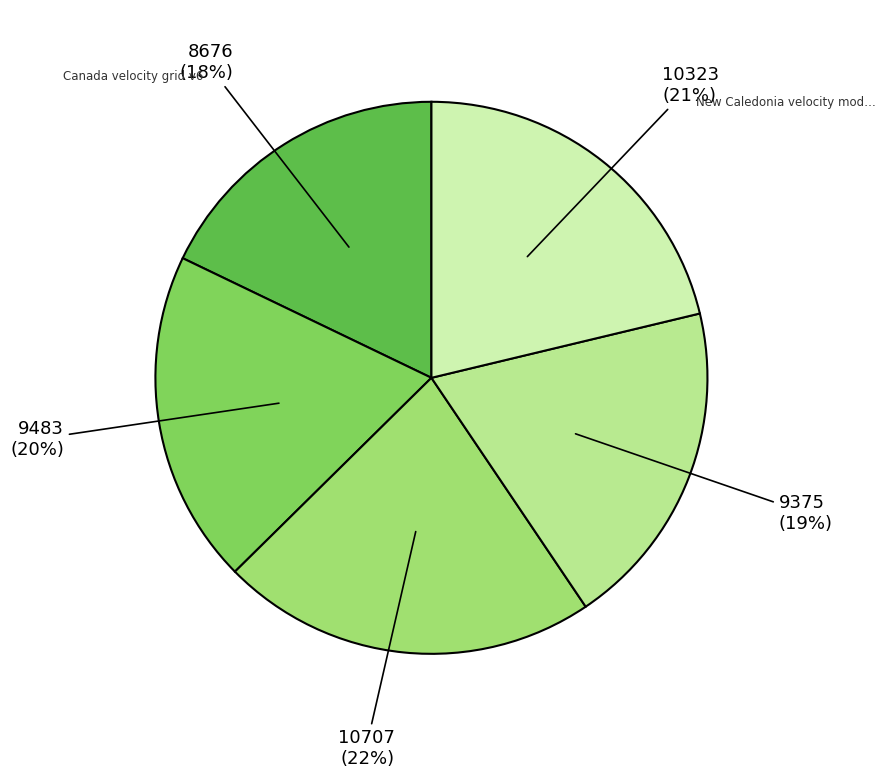

Does any single category account for the majority?

No